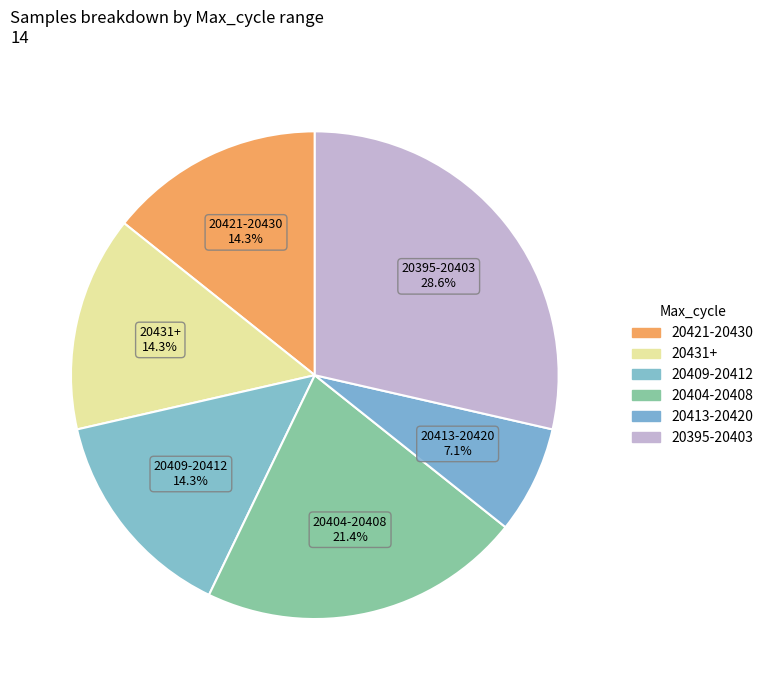

Count the number of slices in the pie.

6